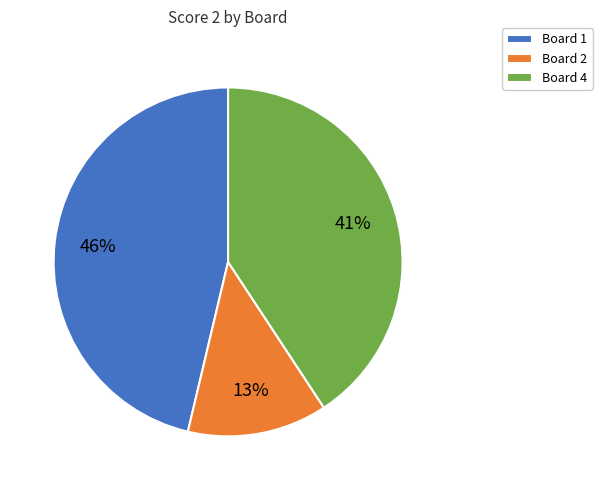

True or false: Board 2 accounts for 13% of the total.

True